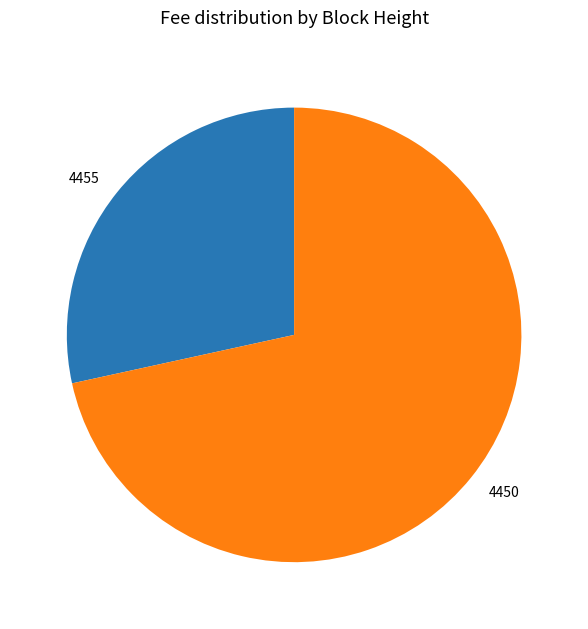

Is there any slice that represents more than half of the pie?

Yes